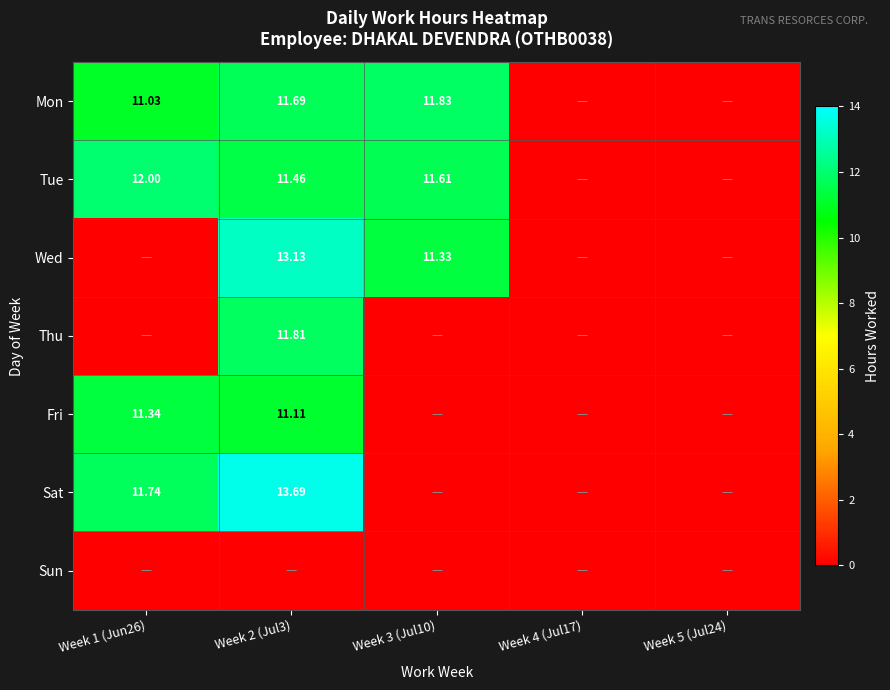

Is the value of Thu at Week 2 (Jul3) greater than the value of Fri at Week 1 (Jun26)?

Yes